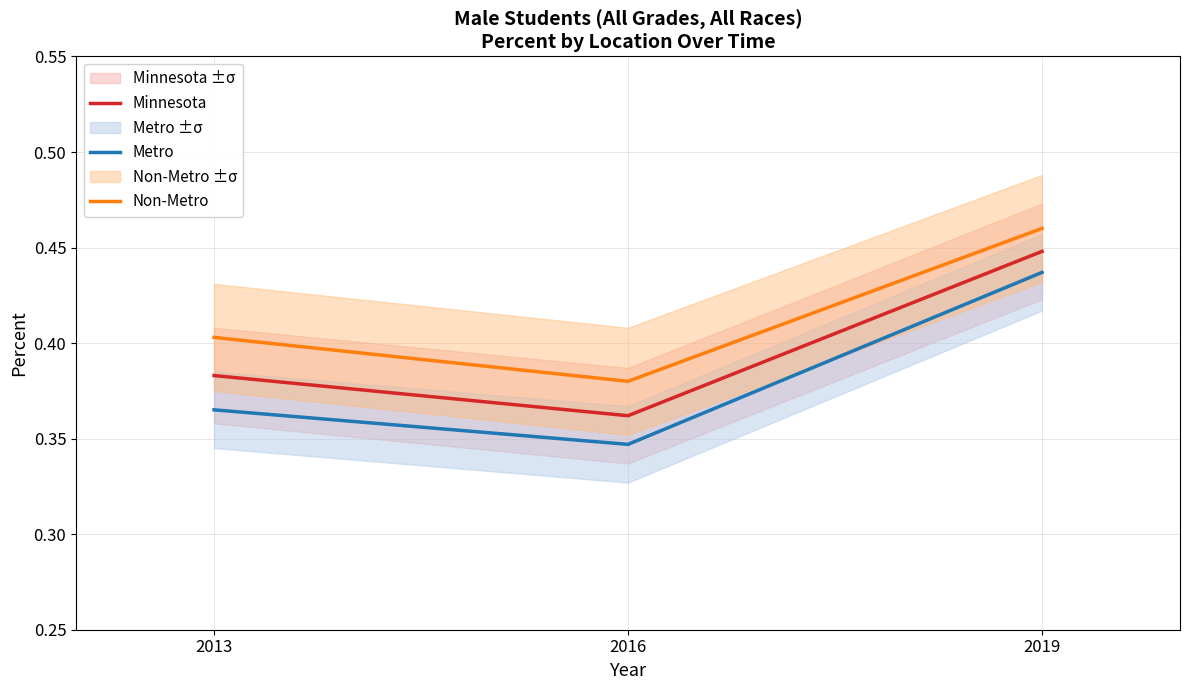

Rank the series by their average value, from lowest to highest.

Metro, Minnesota, Non-Metro